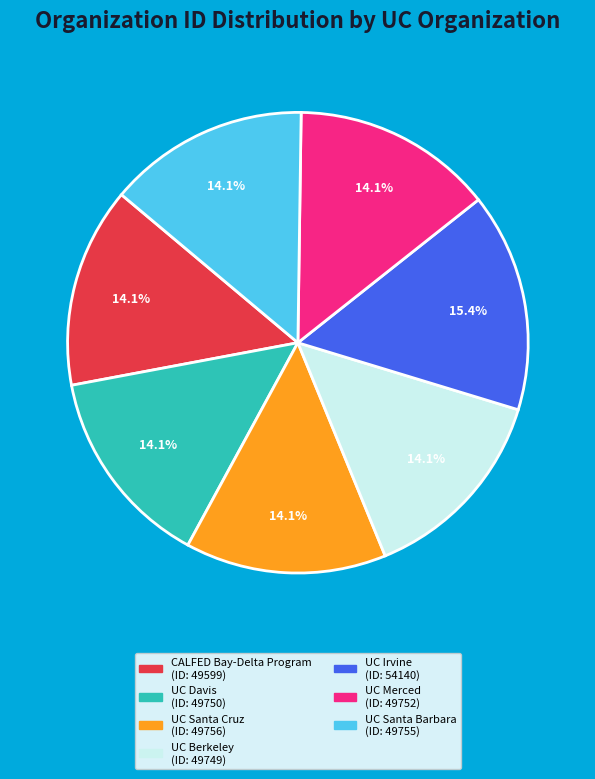

What percentage is the UC Santa Barbara slice, to the nearest percent?

14%